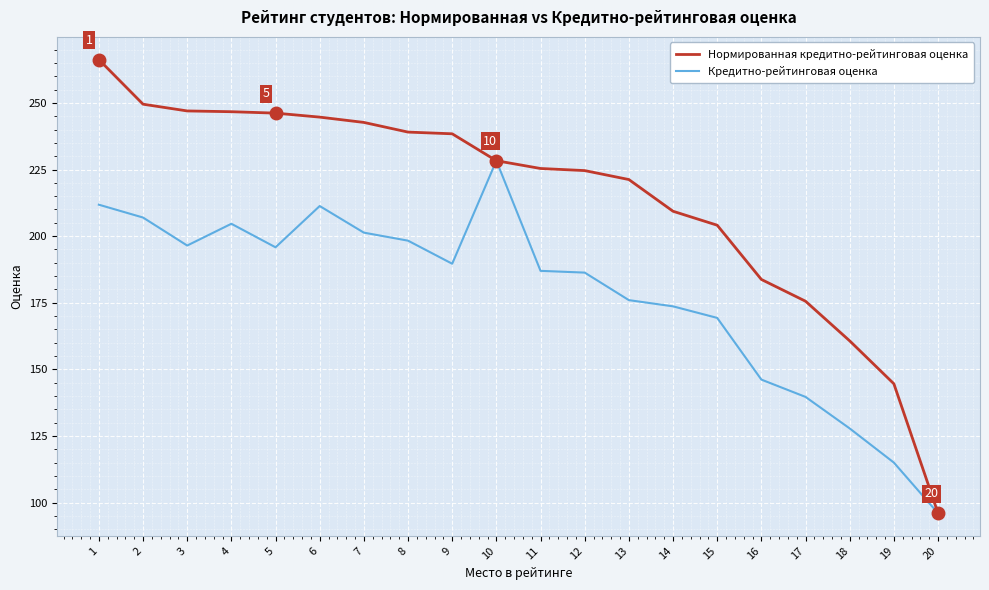

What is the total value across all series at 19?

259.6